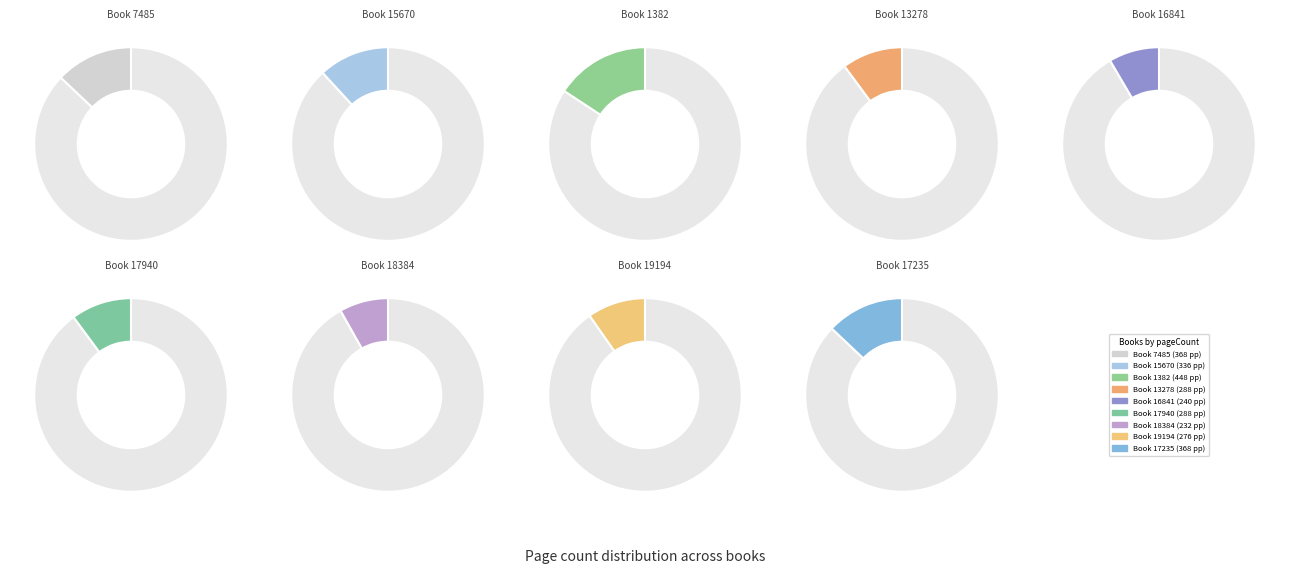

What is the change in value from 7485 to 16841?

-128